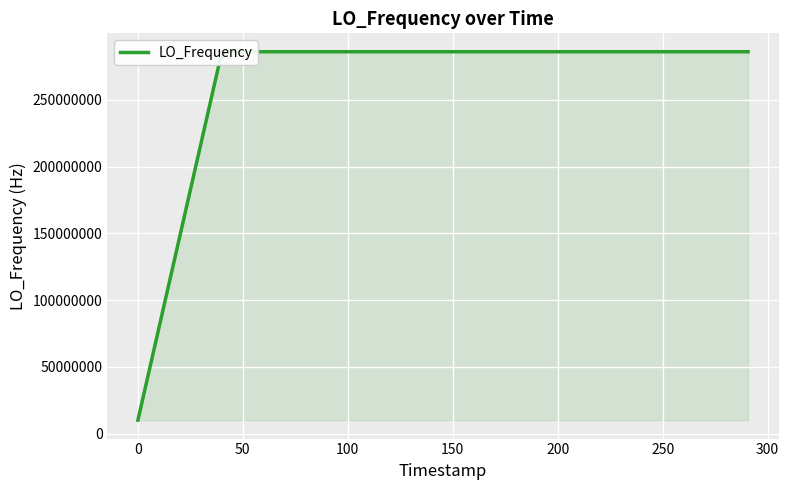

What is the minimum value shown in the chart?

9999975.0